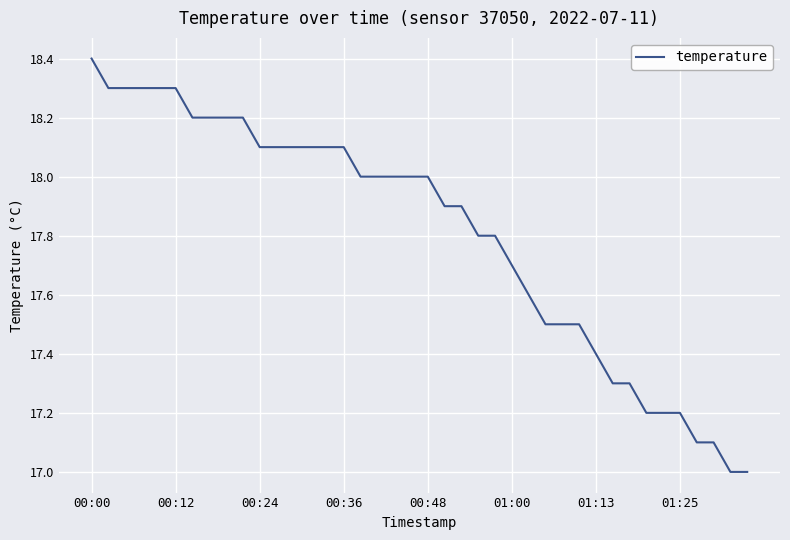

Reading left to right, list all the values displayed in this chart.

18.4	18.3	18.3	18.3	18.3	18.3	18.2	18.2	18.2	18.2	18.1	18.1	18.1	18.1	18.1	18.1	18.0	18.0	18.0	18.0	18.0	17.9	17.9	17.8	17.8	17.7	17.6	17.5	17.5	17.5	17.4	17.3	17.3	17.2	17.2	17.2	17.1	17.1	17.0	17.0